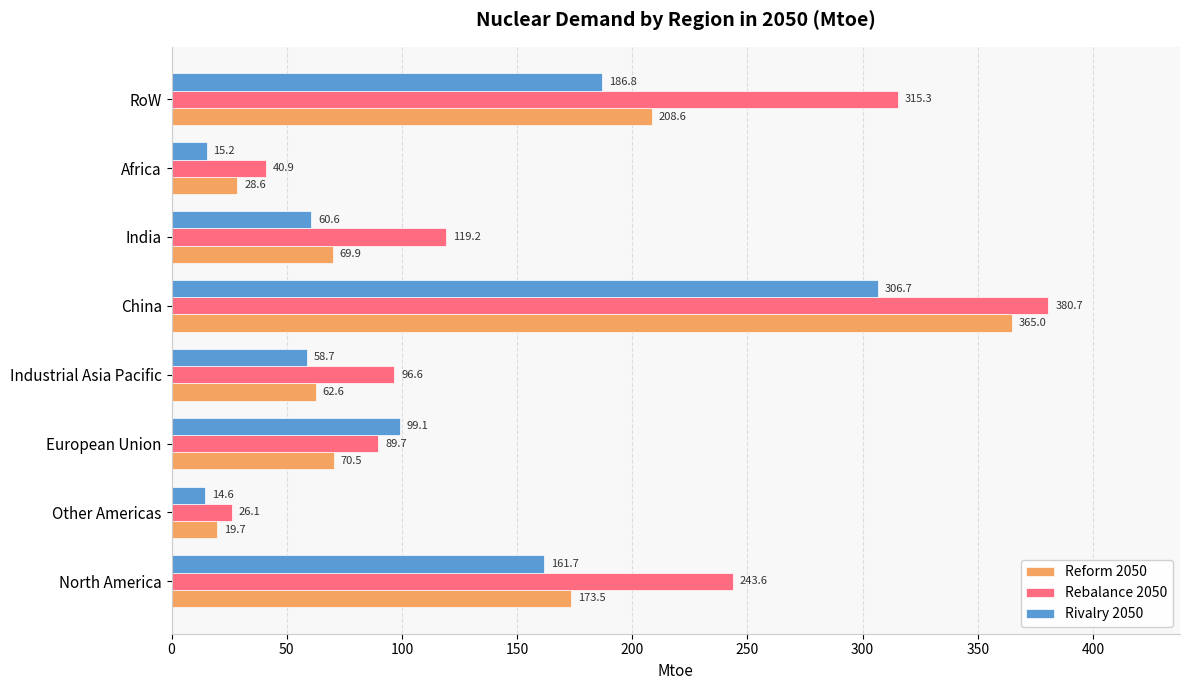

List the series in order of their overall mean, highest first.

Rebalance 2050, Reform 2050, Rivalry 2050